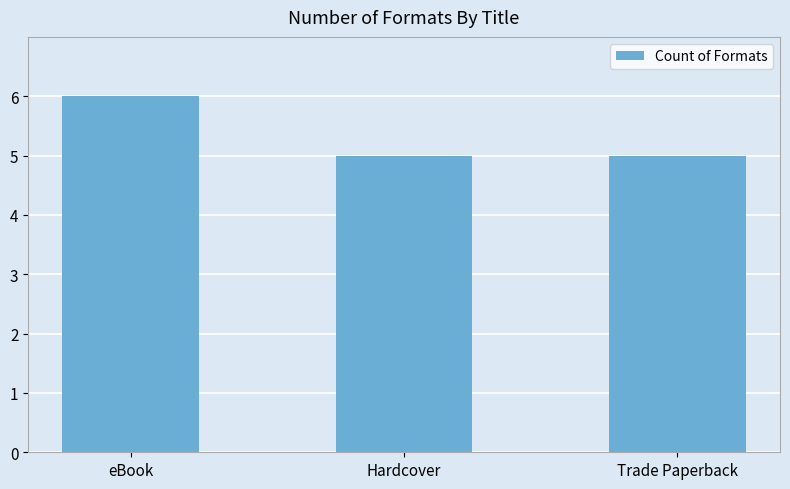

What is the value of the 3rd bar from the left?

5